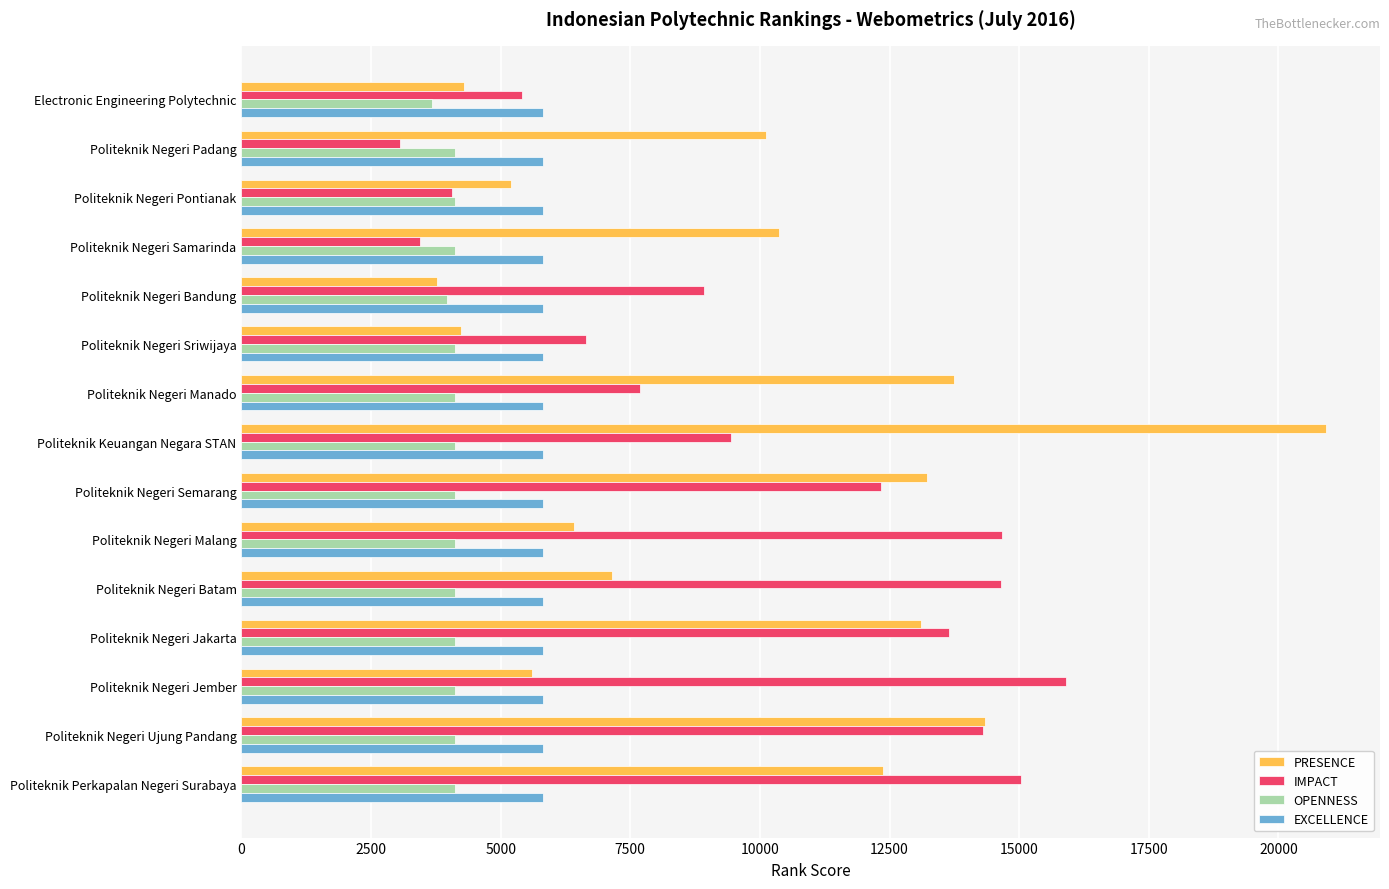

How many data points does each series have?

15